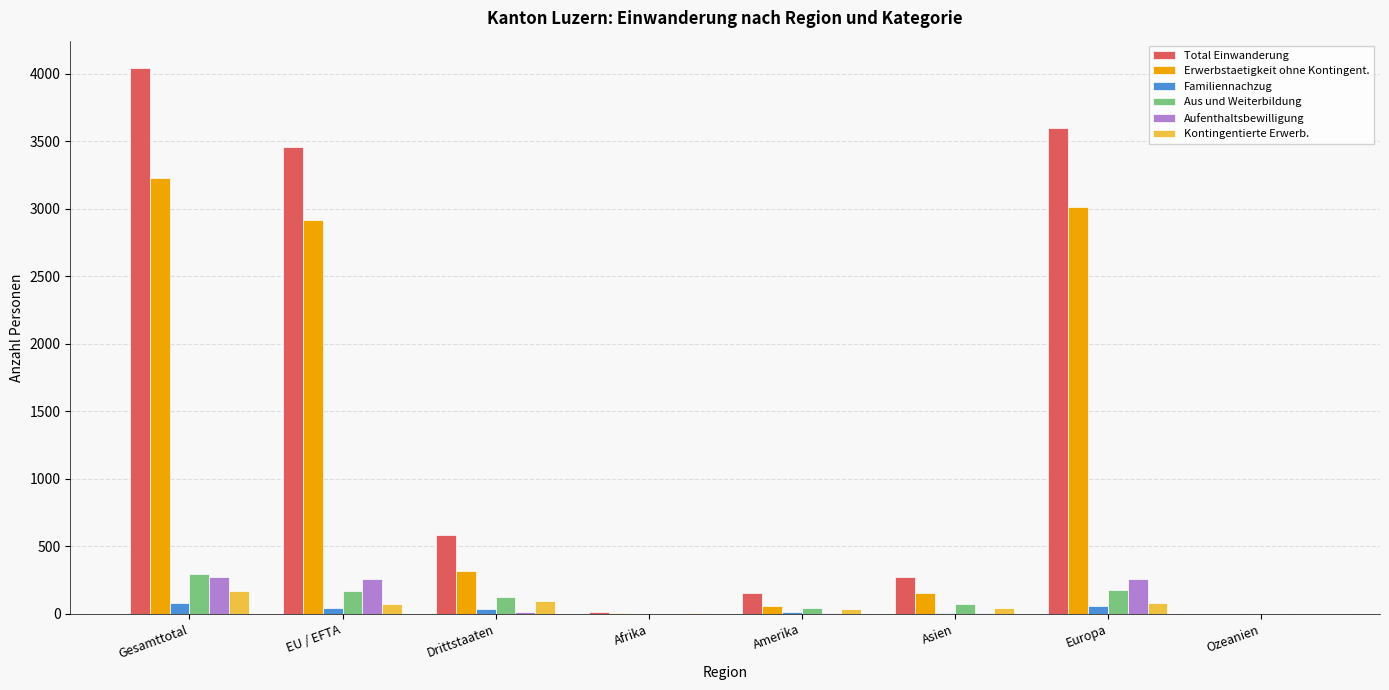

What is the sum of all Total Einwanderung values?

12132